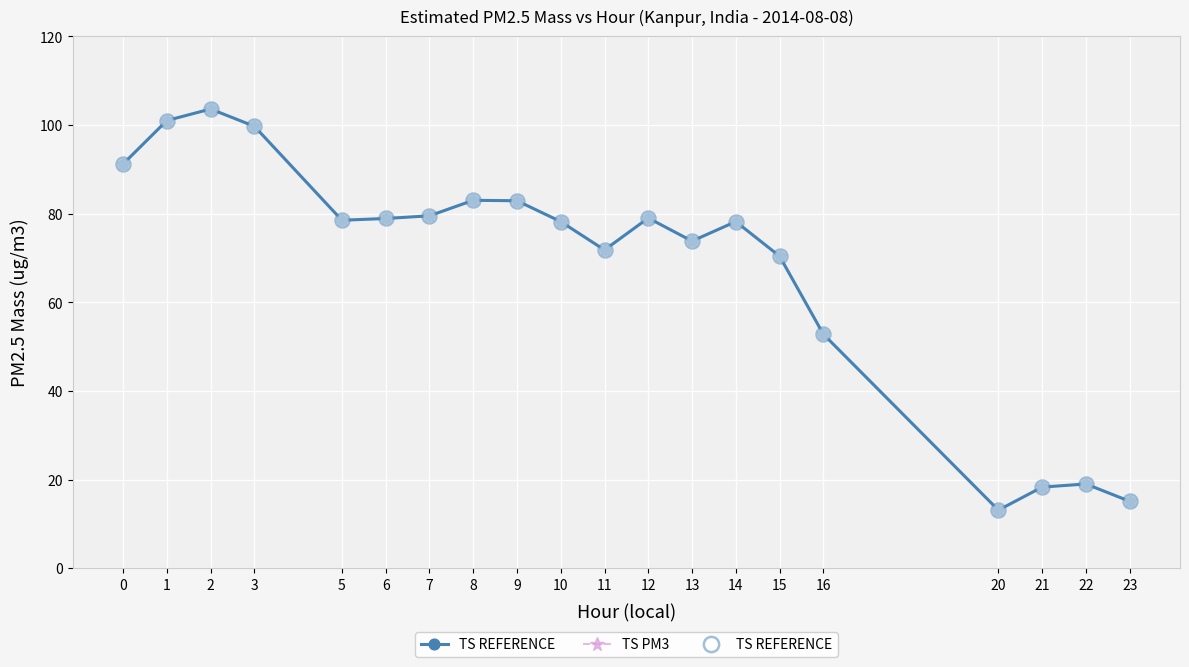

At how many categories does at least one series exceed 61?

15